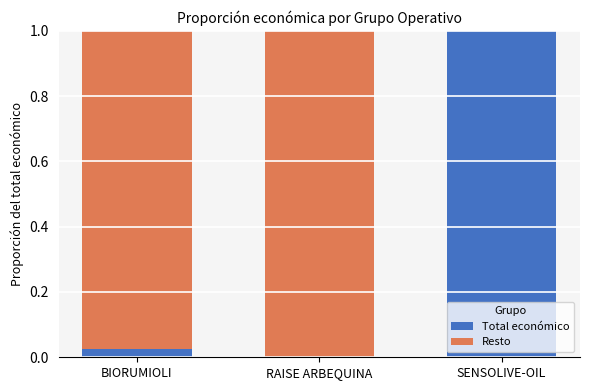

True or false: Total económico has a value of 1.0 at SENSOLIVE-OIL.

True